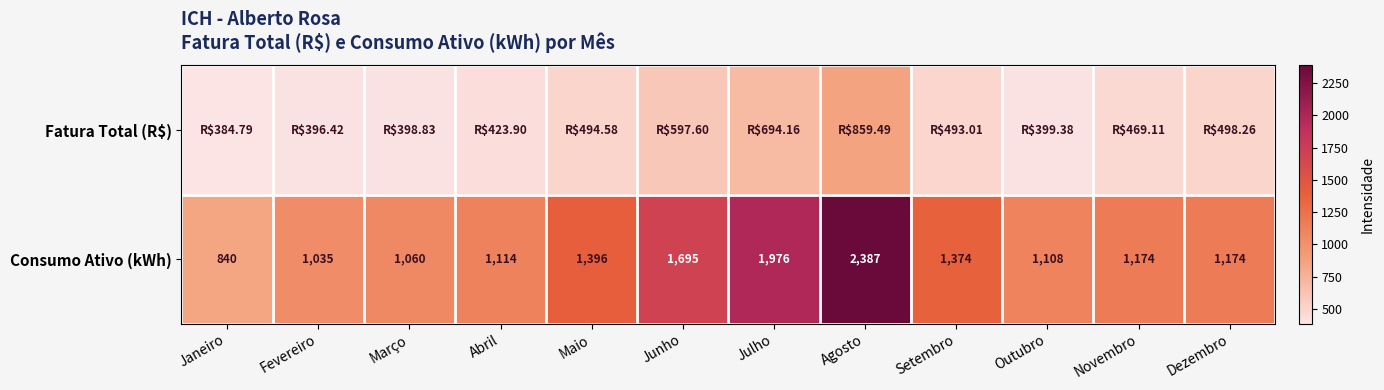

What is the difference between the maximum and minimum values in the Consumo Ativo (kWh) series?

1547.0